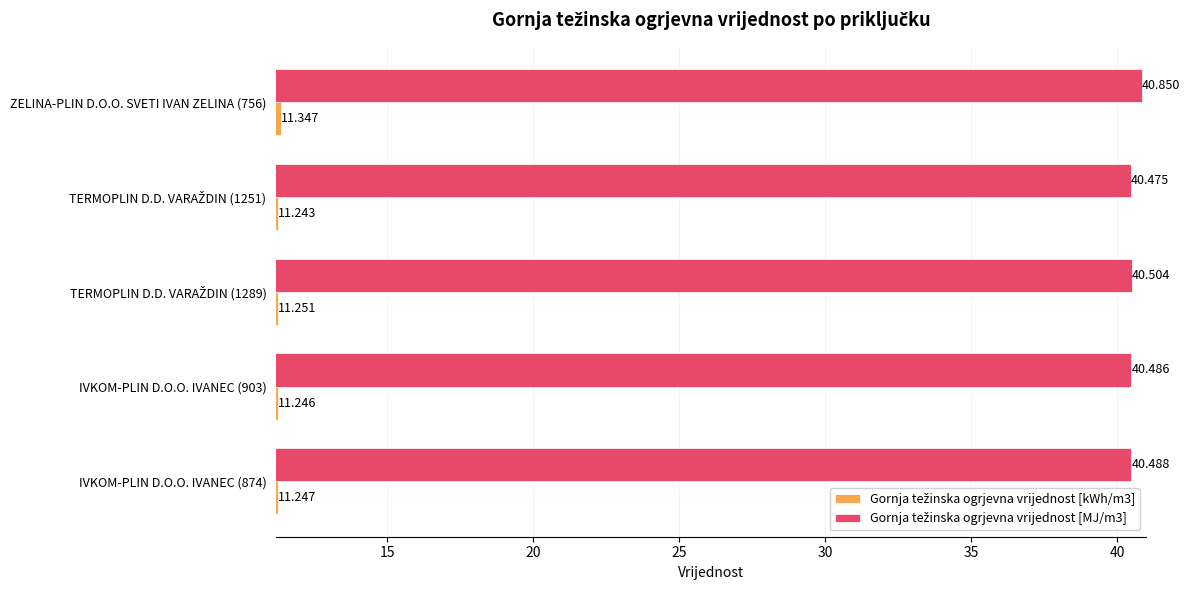

How many distinct data groups are displayed?

2